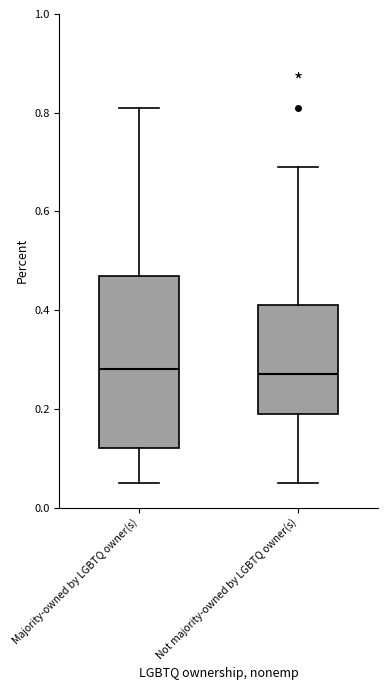

Where is the lower edge of the box for Not majority-owned by LGBTQ owner(s) on the y-axis? The values are not printed on the chart, so give them approximately, as read against the axis.

0.20